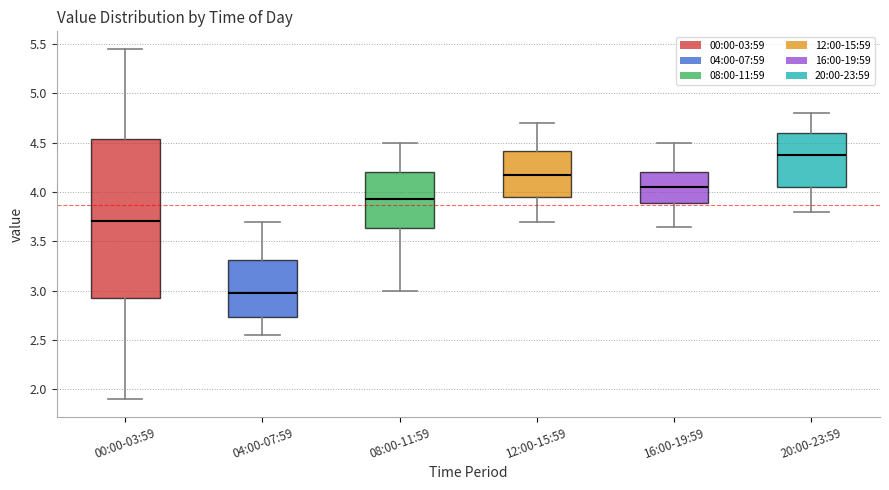

Which box's median line is the highest?

20:00-23:59